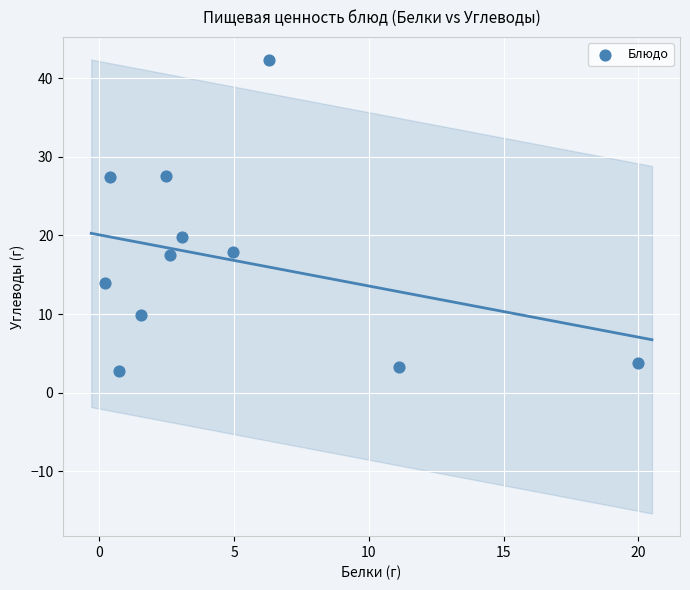

What Y value in the scatter plot is closest to 22?

19.8